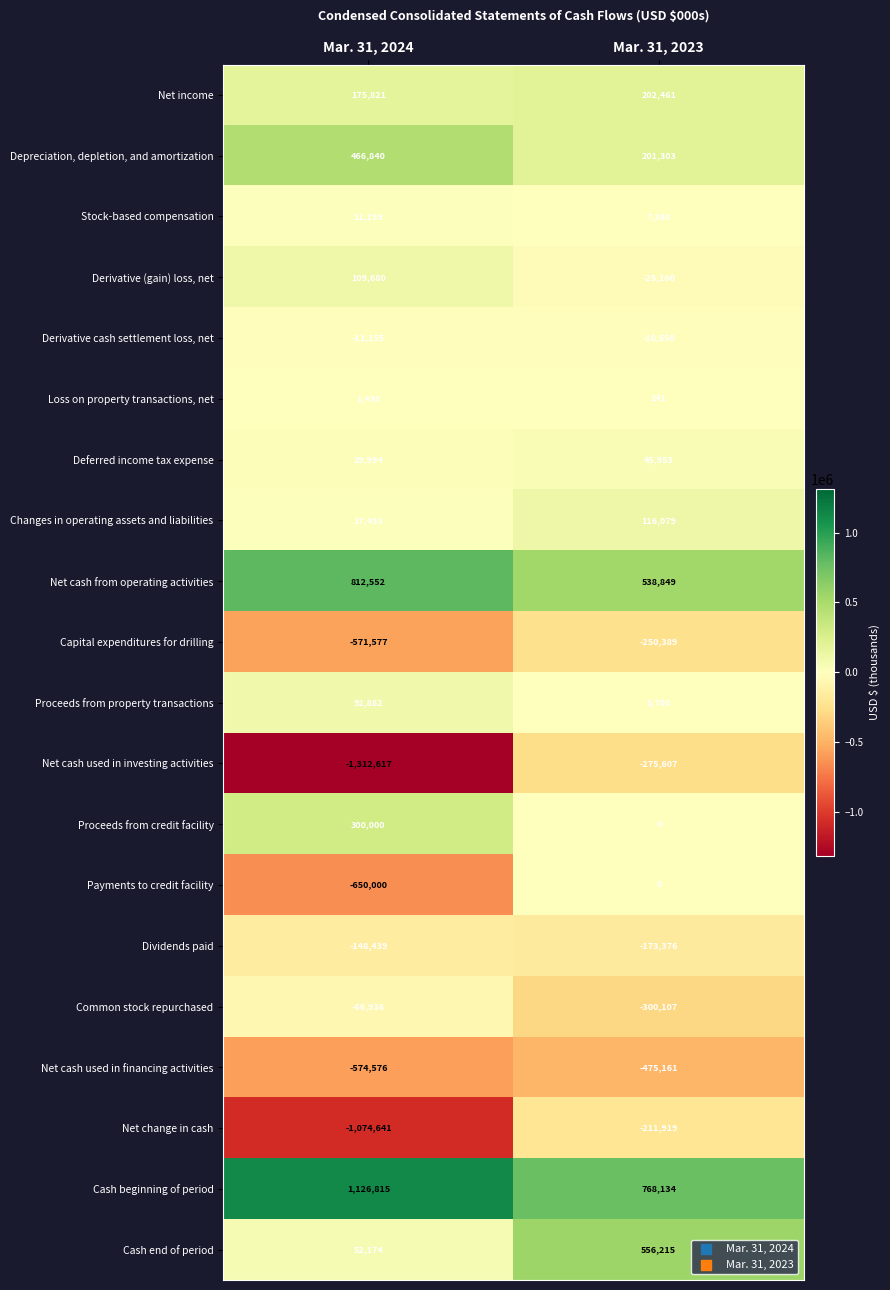

The Changes in operating assets and liabilities series shows 6374 at Mar. 31, 2024. True or false?

False